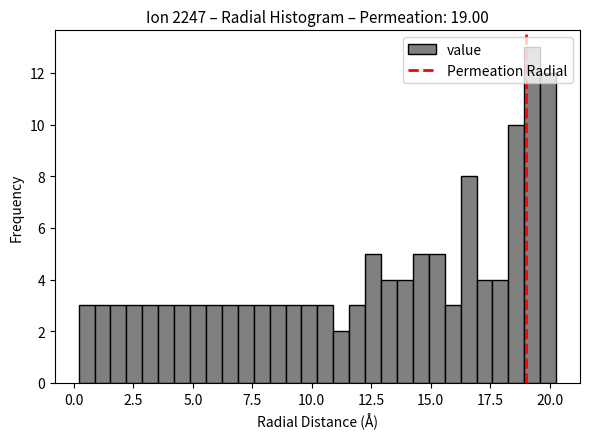

Read against the x-axis, roughly where is the centre of the tallest bar?

19.5